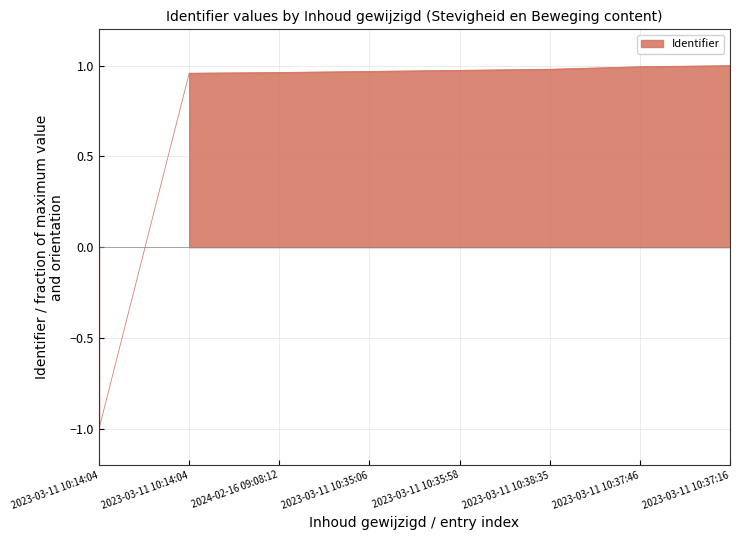

List the labels in order of value, smallest first.

2023-03-11 10:14:04, 2023-03-11 10:14:04, 2024-02-16 09:08:12, 2023-03-11 10:35:06, 2023-03-11 10:35:58, 2023-03-11 10:38:35, 2023-03-11 10:37:46, 2023-03-11 10:37:16